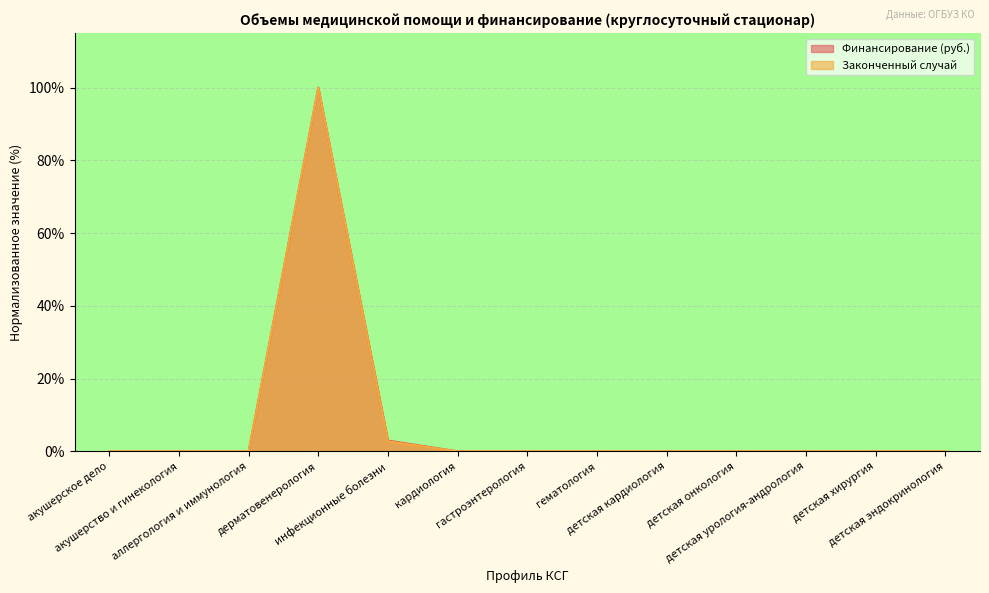

What is the label of the 9th point from the right?

инфекционные болезни